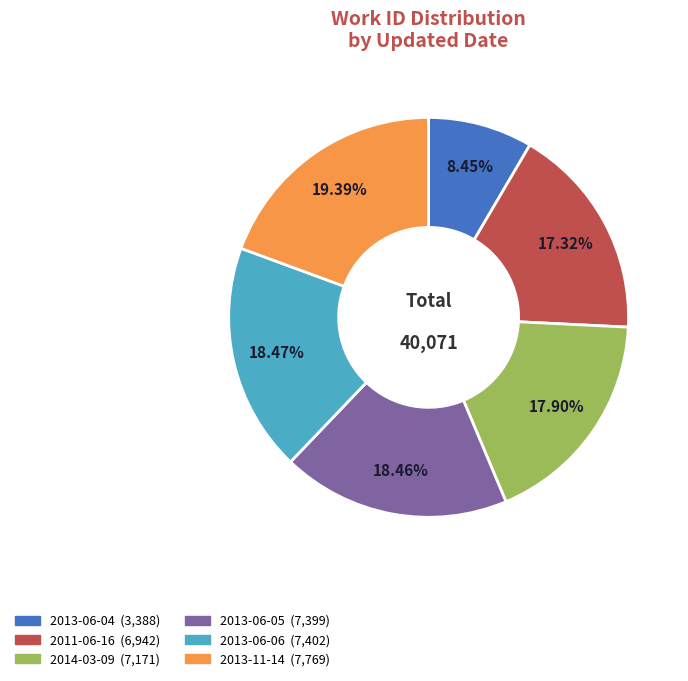

The 2013-06-06 slice represents 18% of the pie. True or false?

True